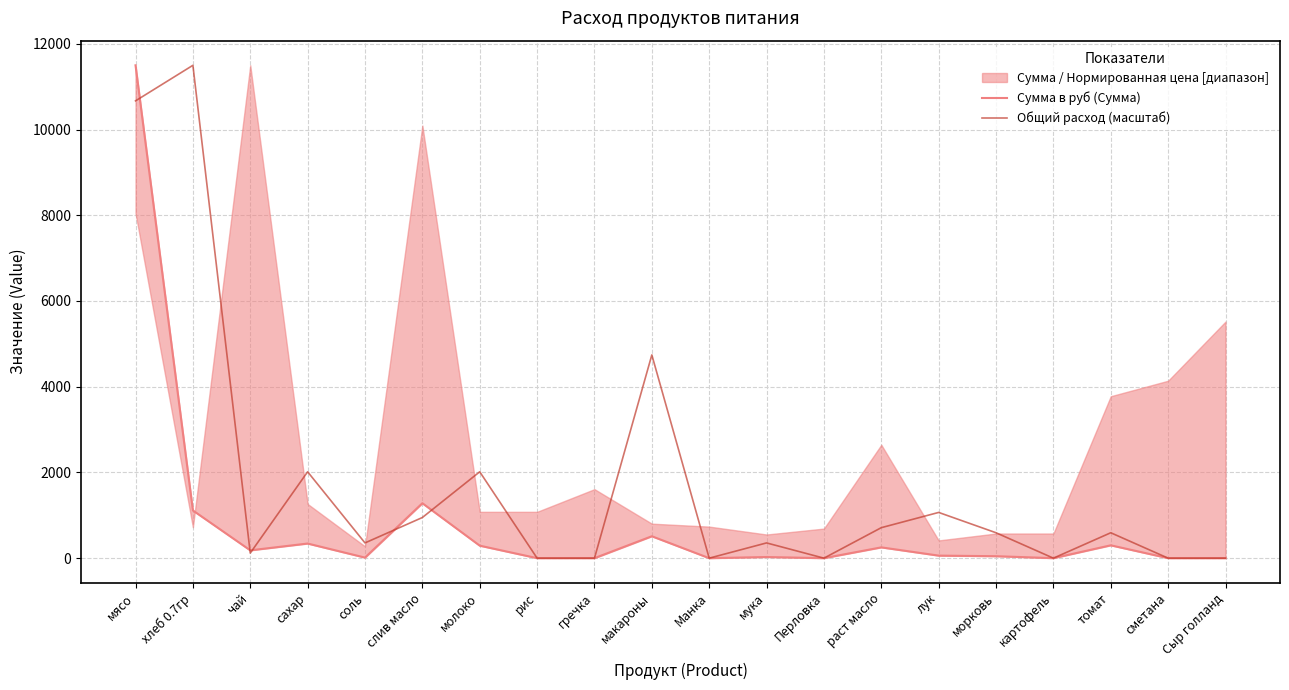

Which category has the lowest value in the Сумма в руб (Сумма) series?

рис